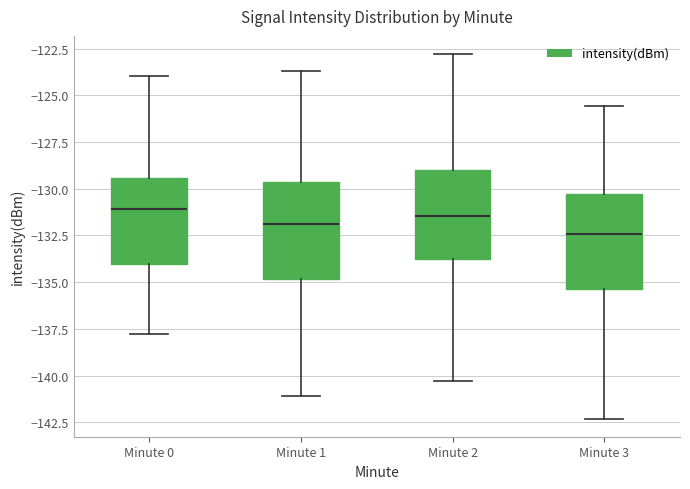

Reading left to right, read every box against the y-axis: the position of its median line, the range the box covers, and the ends of its whiskers. The values are not printed on the chart, so give them approximately, as read against the axis.

Minute 0: median -131.0, box -134.0 to -129.5, whiskers -138.0 to -124.0
Minute 1: median -132.0, box -135.0 to -129.5, whiskers -141.0 to -123.5
Minute 2: median -131.5, box -134.0 to -129.0, whiskers -140.5 to -123.0
Minute 3: median -132.5, box -135.5 to -130.5, whiskers -142.5 to -125.5